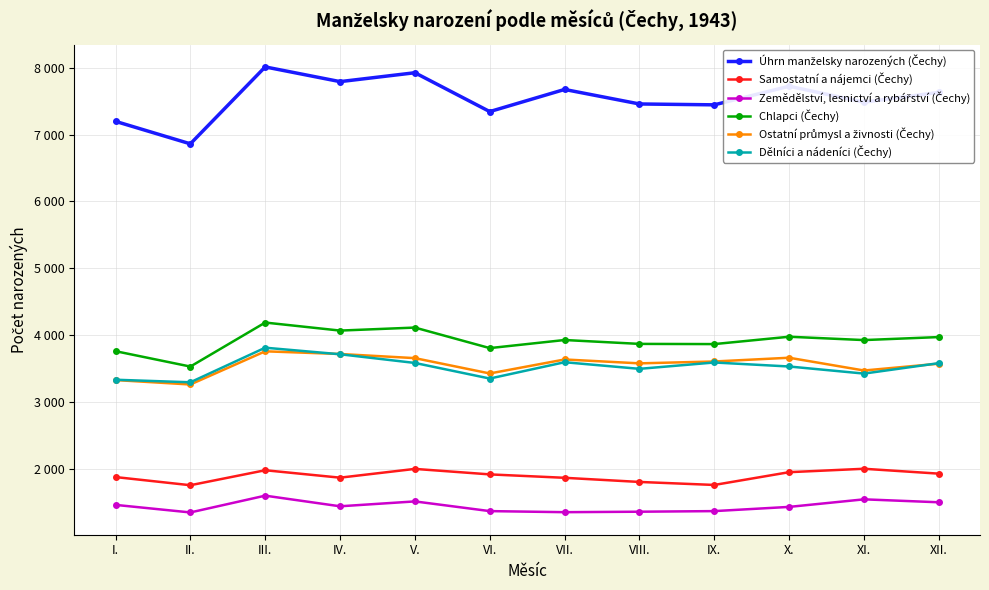

Is this an area chart (filled region under the line)?

No